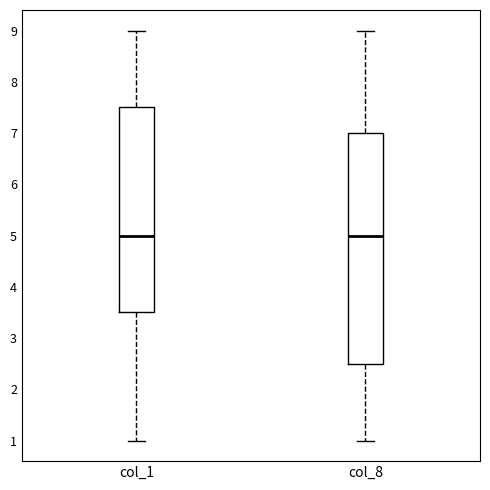

Reading left to right, transcribe this box plot: for each box, give where its median line is, the range the box spans, and where its two whiskers end, as read against the y-axis. The values are not printed on the chart, so give them approximately, as read against the axis.

col_1: median 5.0, box 3.5 to 7.5, whiskers 1.0 to 9.0
col_8: median 5.0, box 2.5 to 7.0, whiskers 1.0 to 9.0